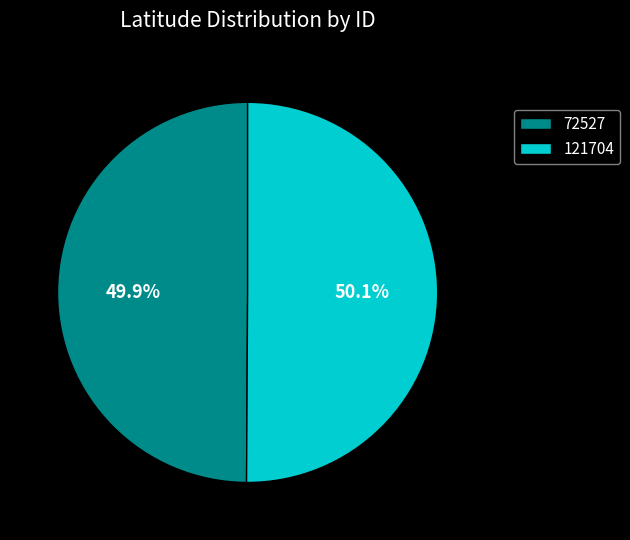

What is the ratio of the value at 121704 to the value at 72527?

1.0